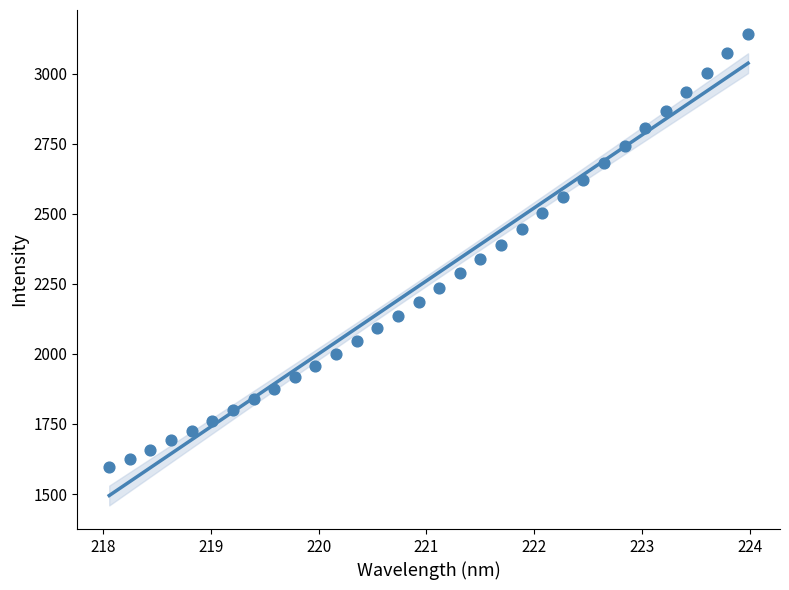

What is the range of X values (max minus min)?

5.9